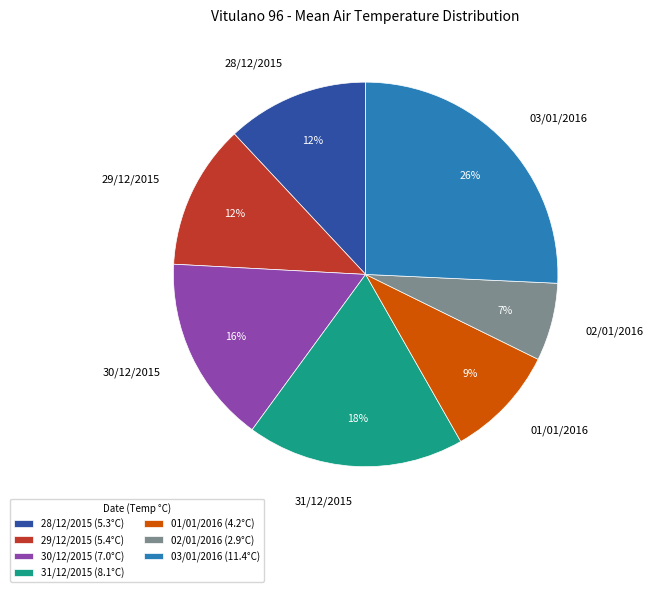

To the nearest percent, what is the combined percentage of 03/01/2016 and 28/12/2015?

38%